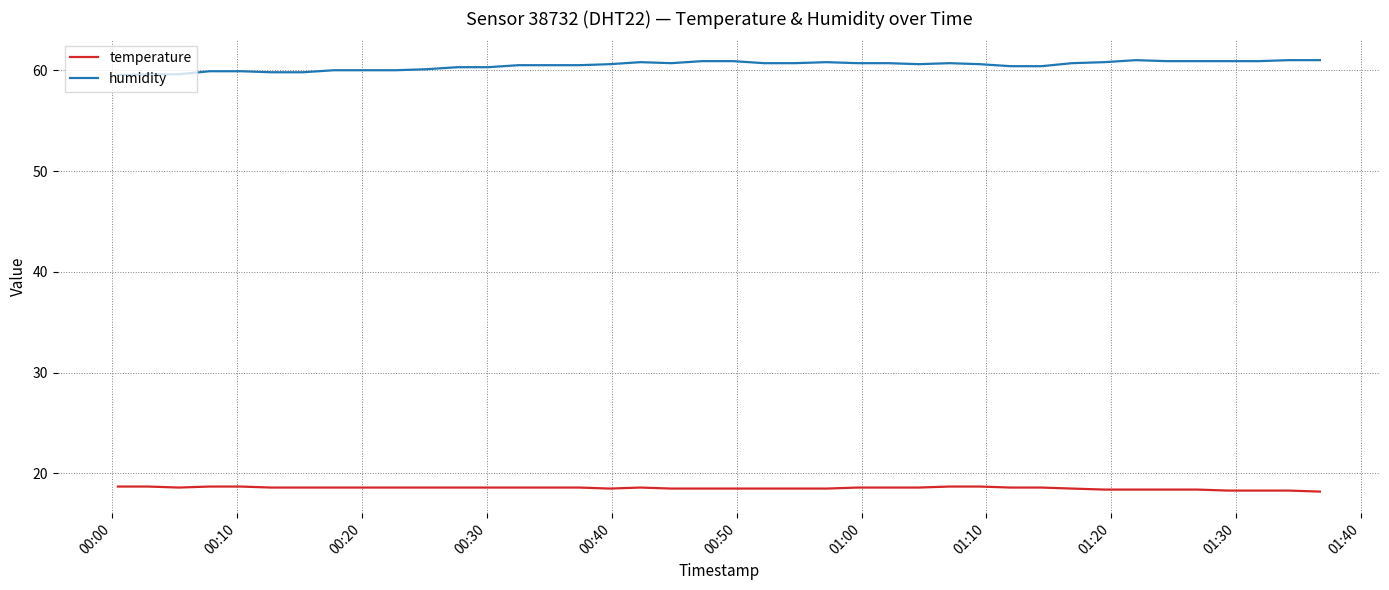

List the series in order of their overall mean, highest first.

humidity, temperature